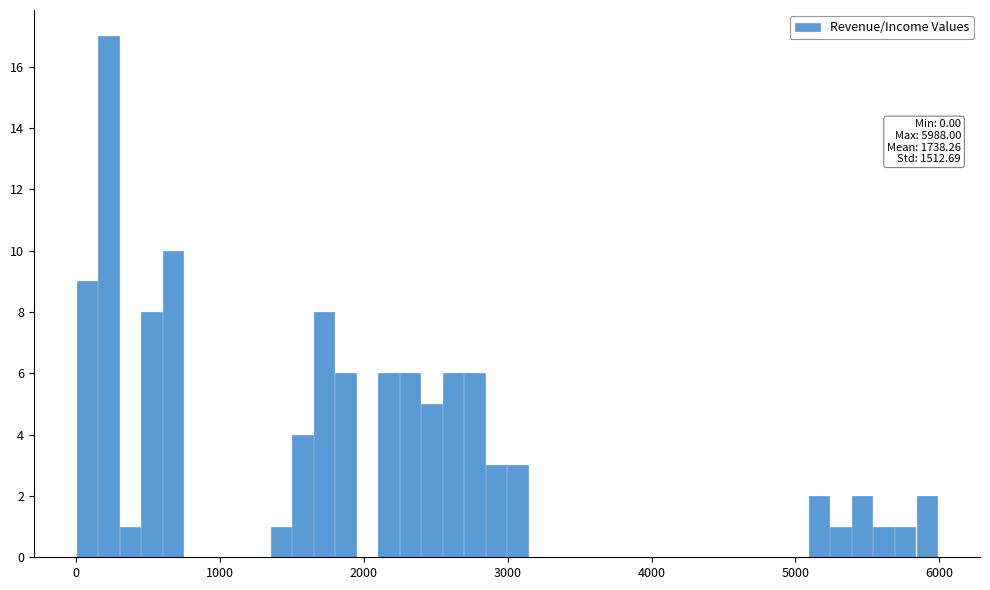

Read against the x-axis, roughly where is the centre of the tallest bar?

200